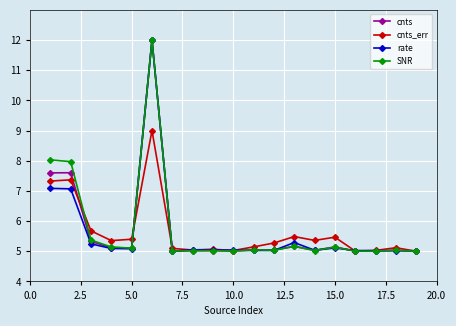

What is the minimum value for SNR?

5.0